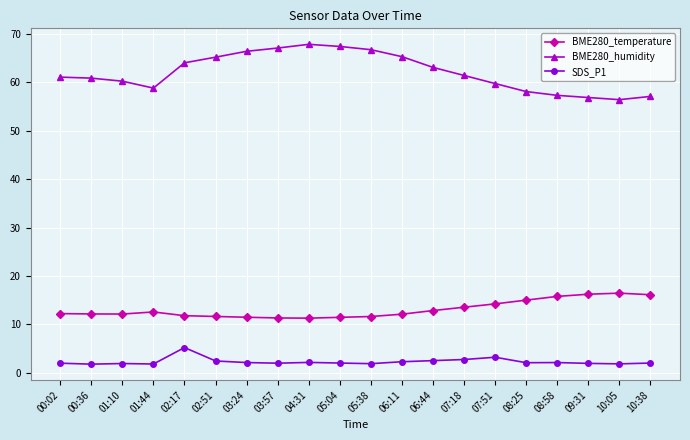

At 08:25, list the series in order from largest to smallest.

BME280_humidity, BME280_temperature, SDS_P1